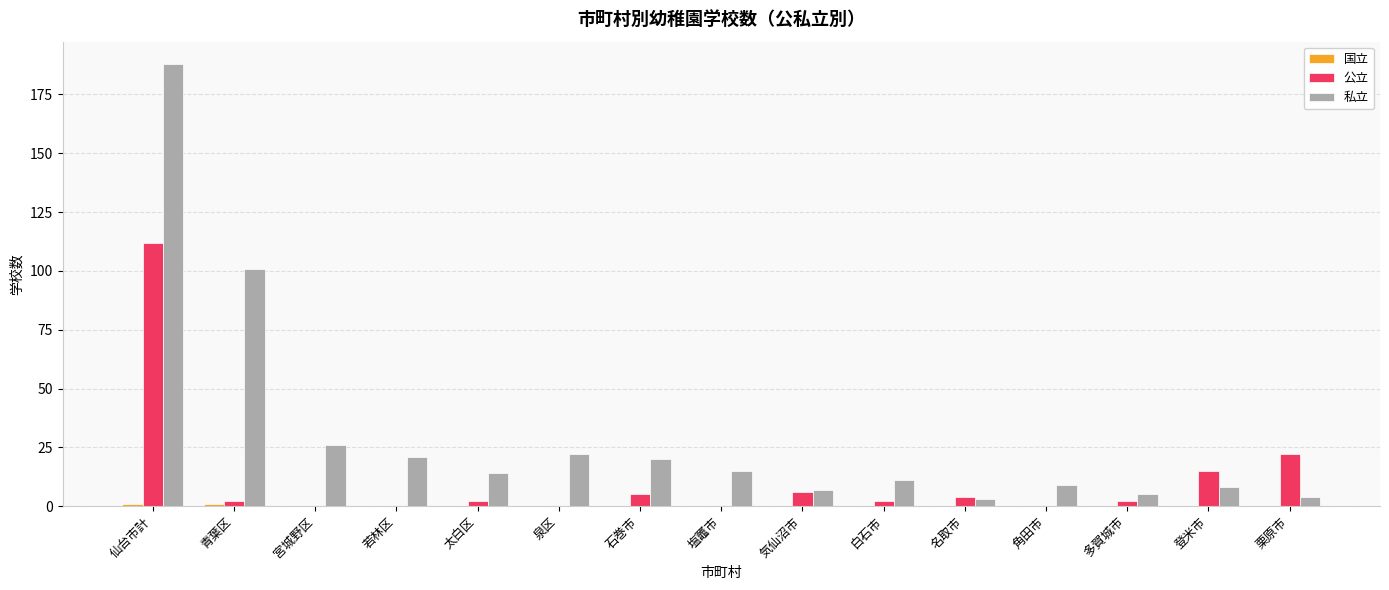

How many groups of bars are there?

15